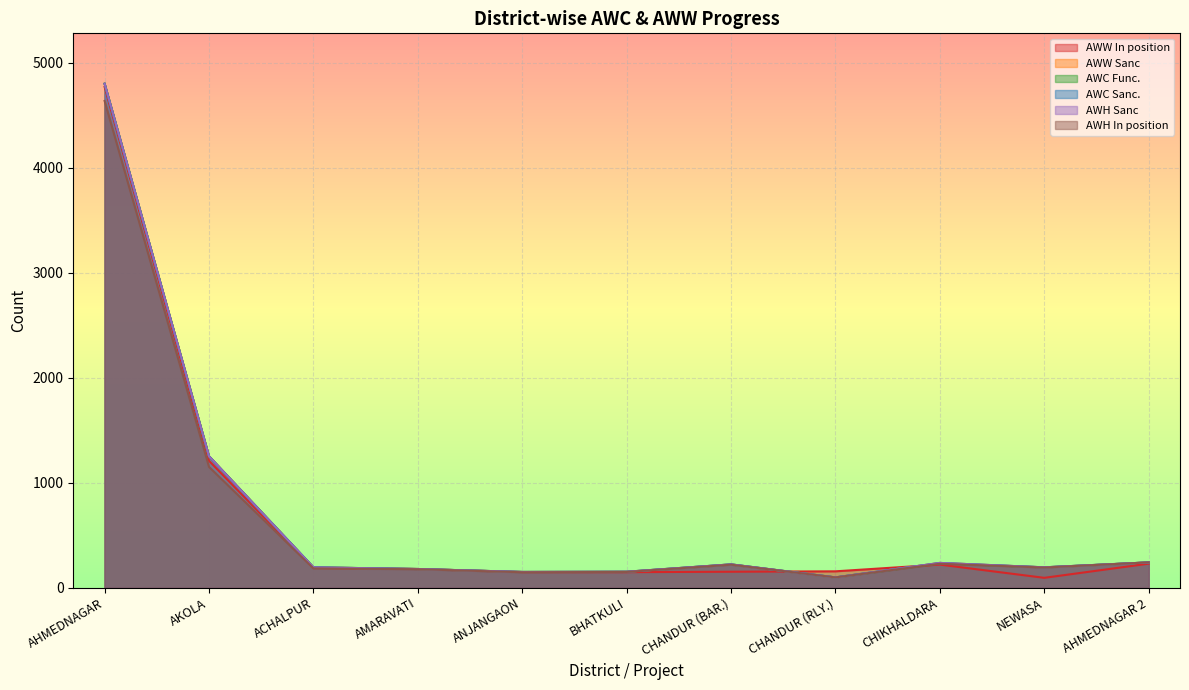

At which category is the sum across all series the highest?

AHMEDNAGAR